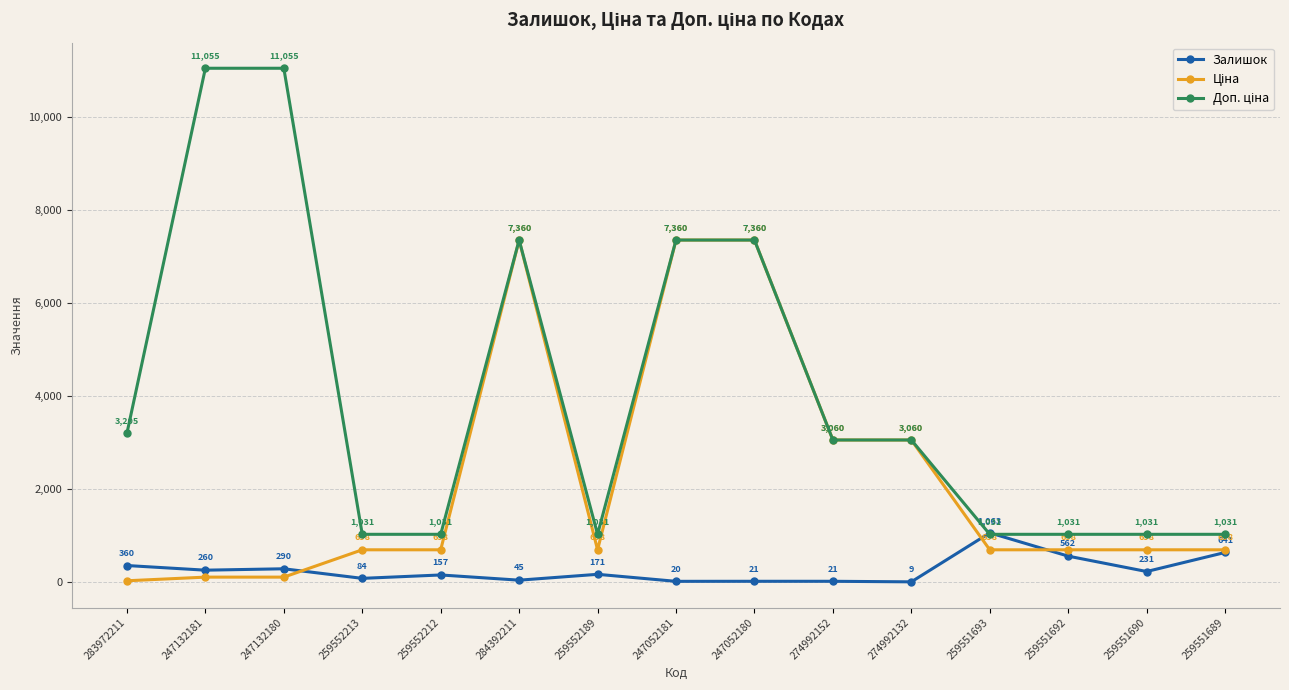

At which label does Залишок first exceed 171?

283972211